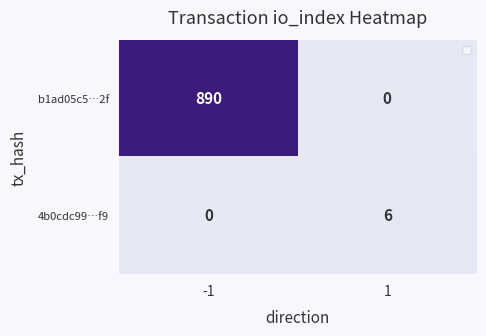

What is the difference between the b1ad05c5…2f values at 1 and -1?

890